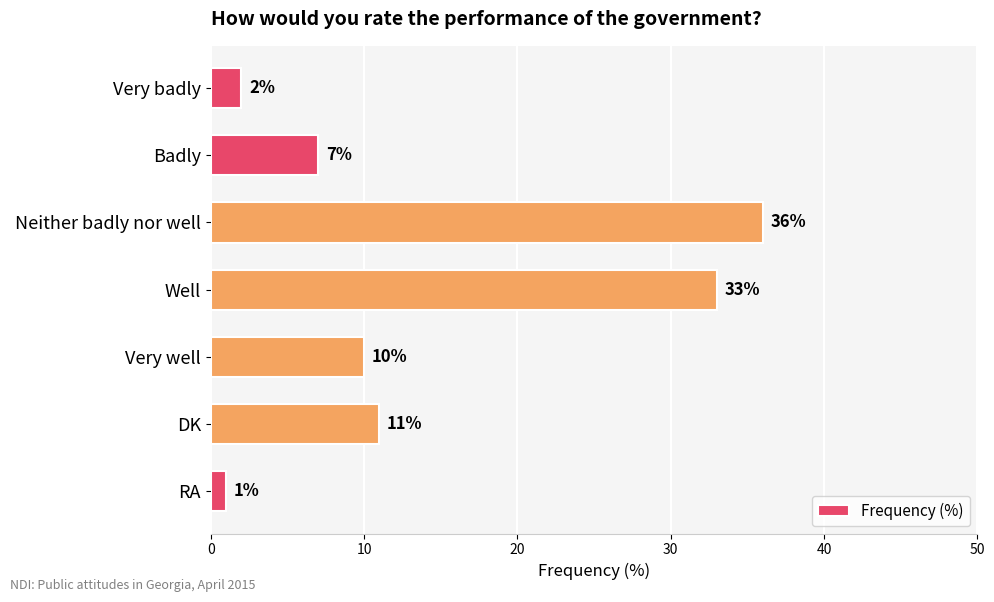

Reading top to bottom, what are all the values shown in this chart?

2	7	36	33	10	11	1